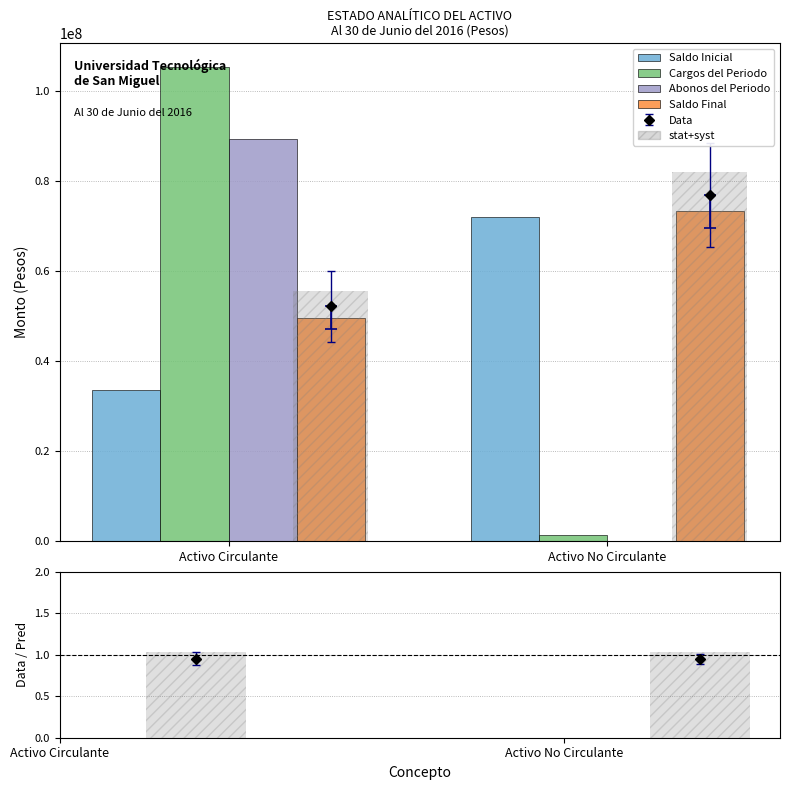

What is the label of the 1st bar from the left?

Activo Circulante